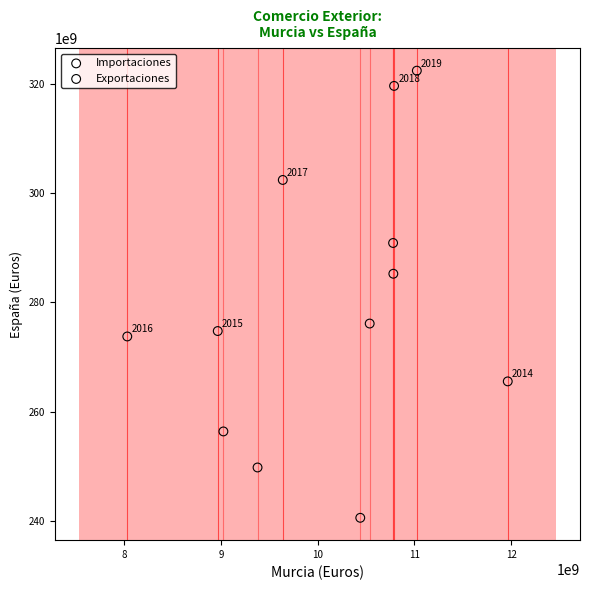

Which series contains the highest Y value?

Importaciones